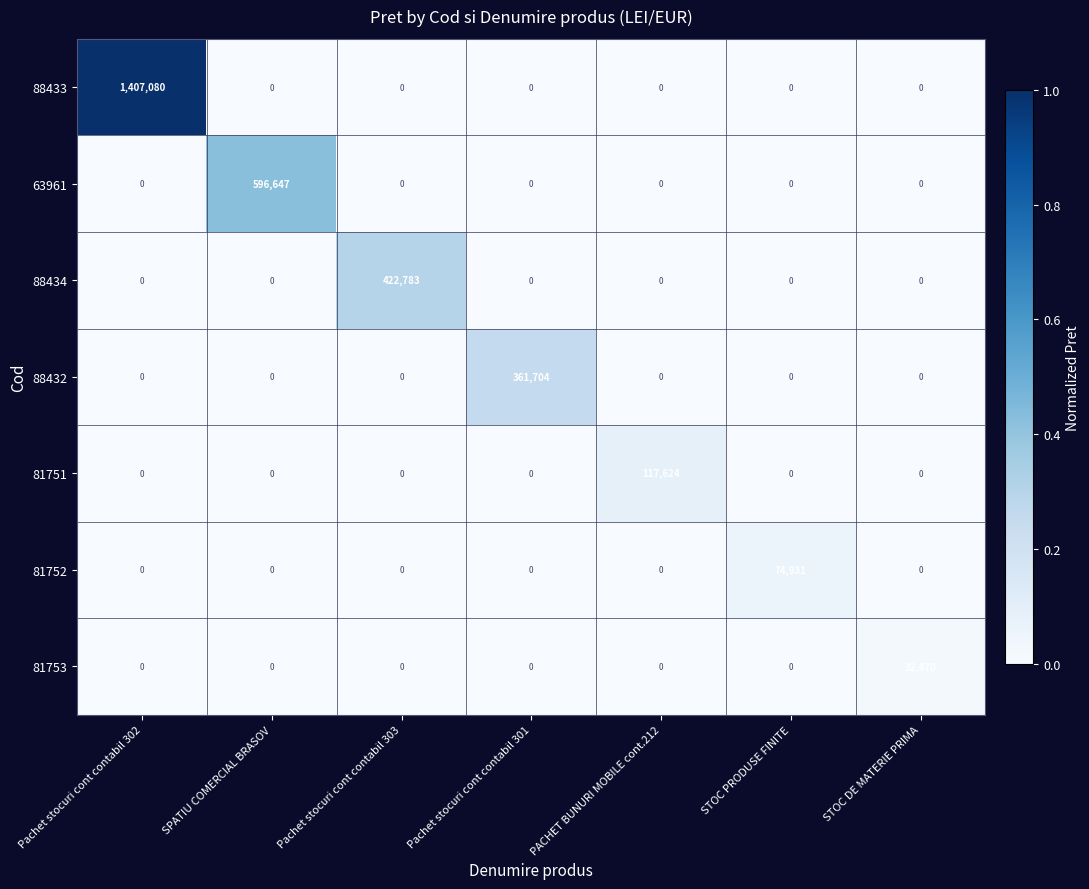

True or false: 81753 has a value of 0 at STOC PRODUSE FINITE.

True